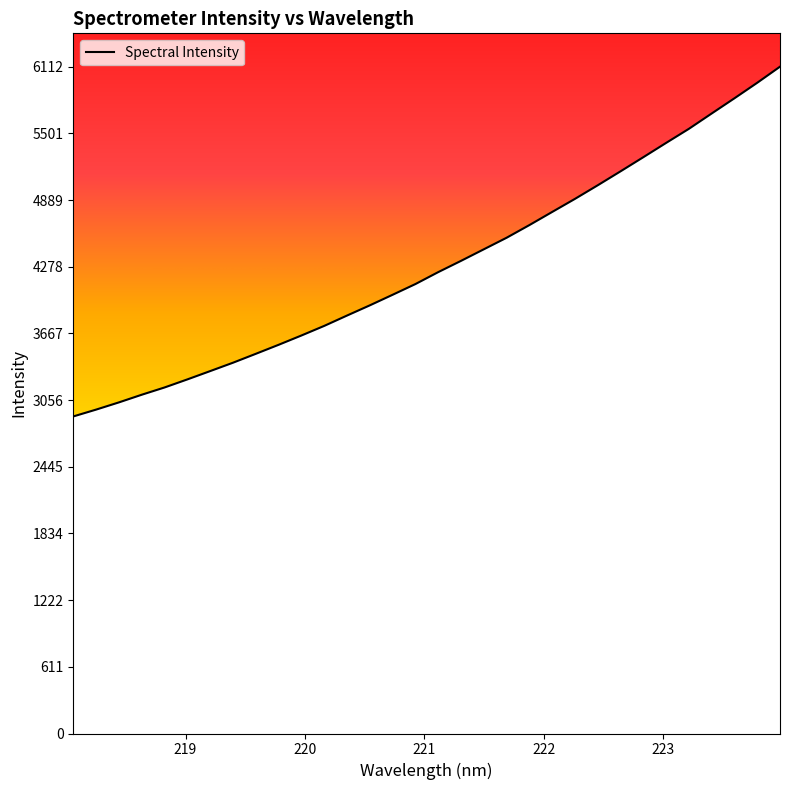

What is the change in value from 221.3083 to 222.263?

+568.3